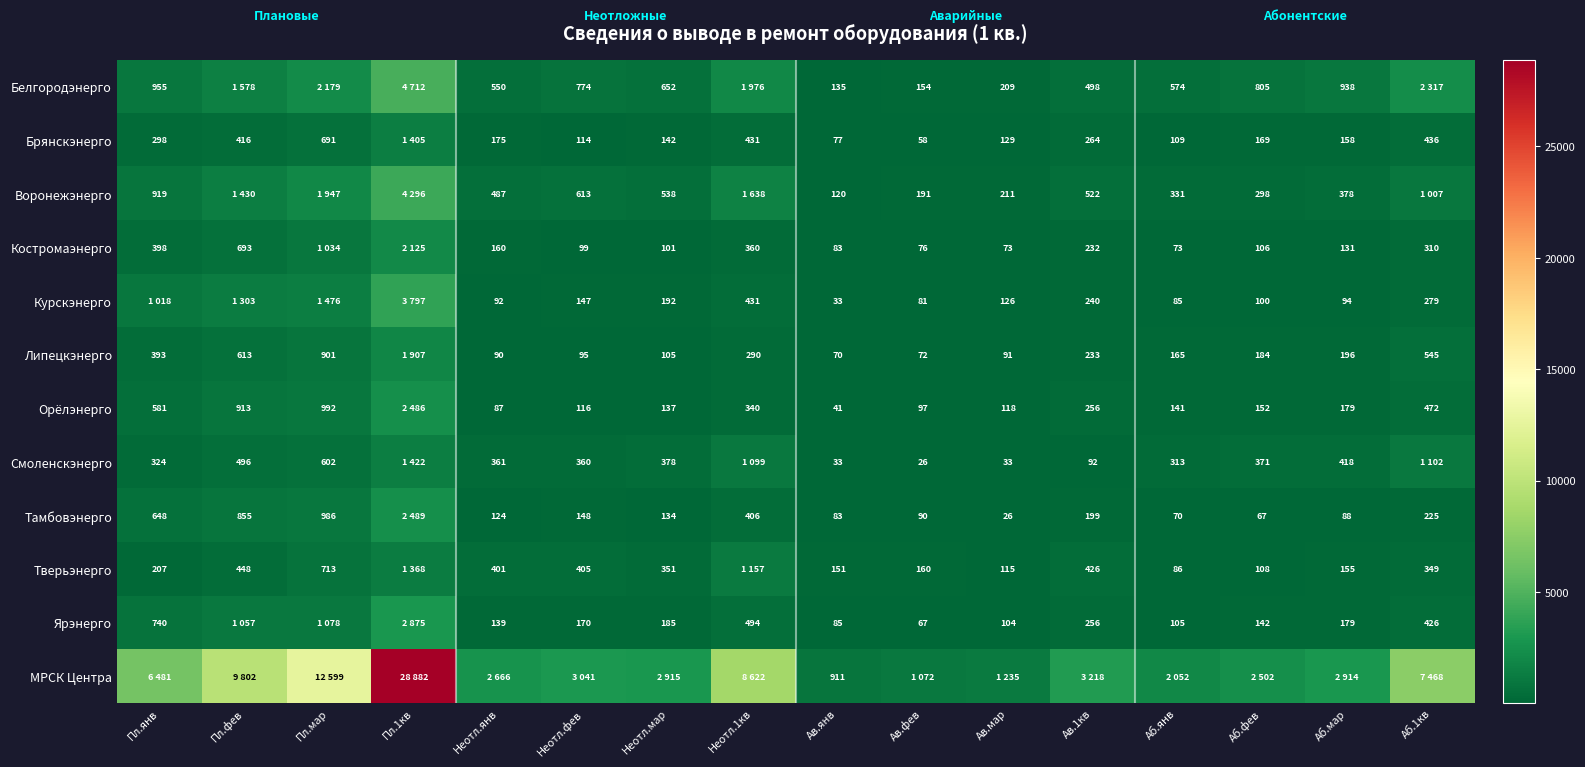

Between Неотл.мар and Аб.янв, which is larger?

Неотл.мар